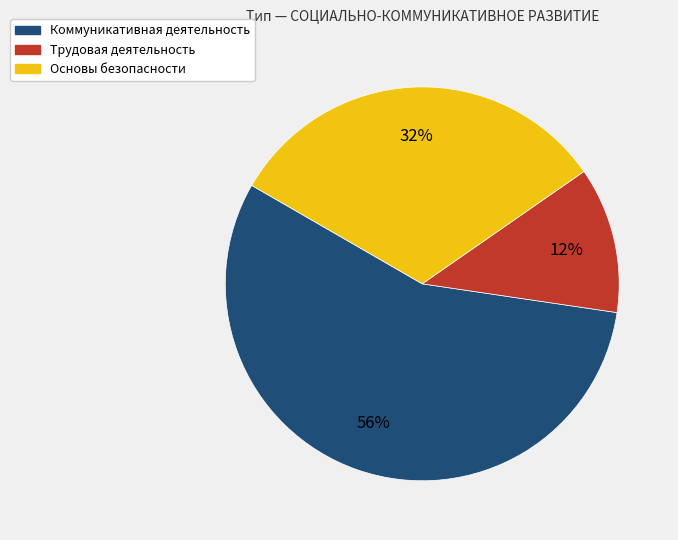

Rank the categories by value from lowest to highest.

Трудовая деятельность, Основы безопасности, Коммуникативная деятельность